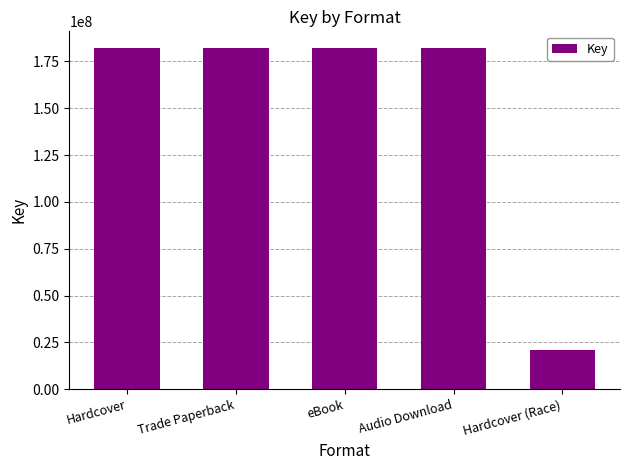

What is the change in value from Trade Paperback to Hardcover (Race)?

-161048101